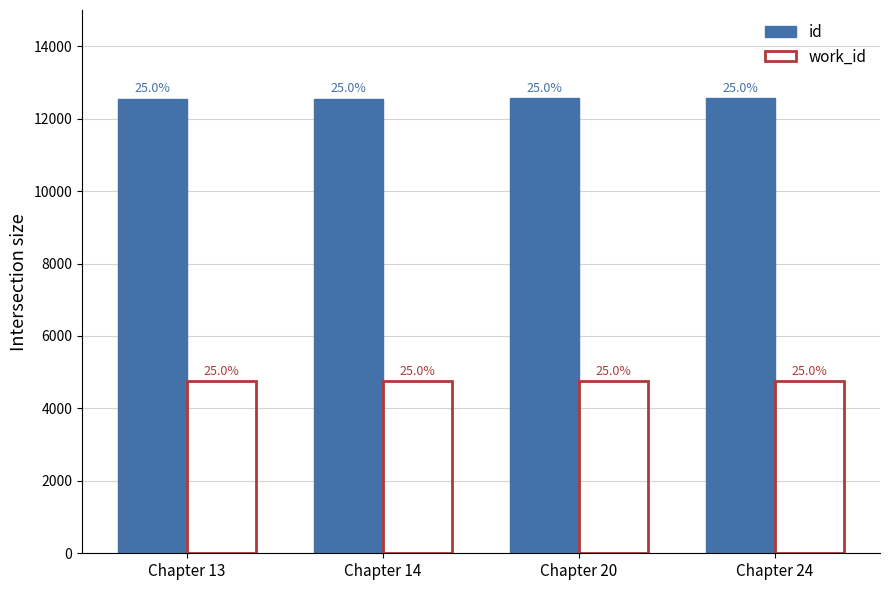

How many groups of bars are there?

4